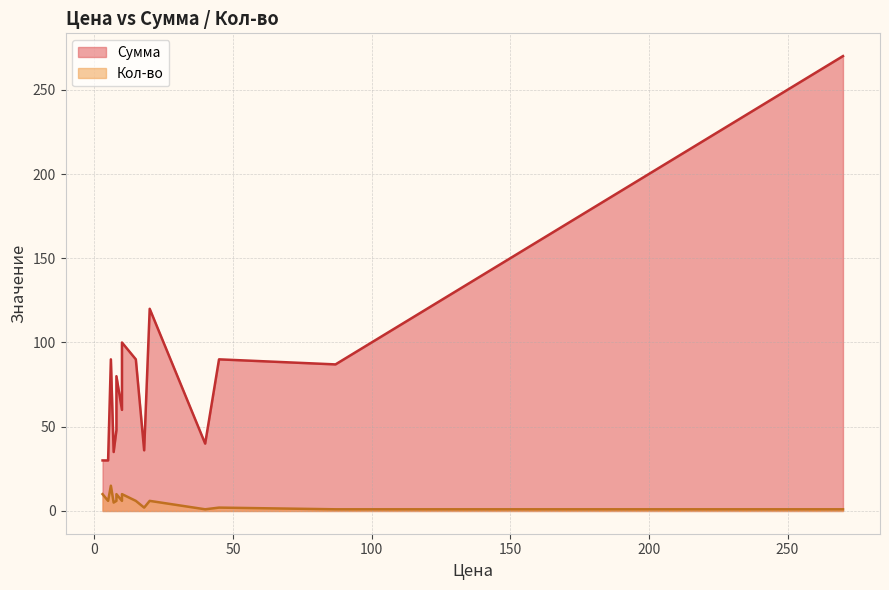

What is the average value of the Сумма series?

81